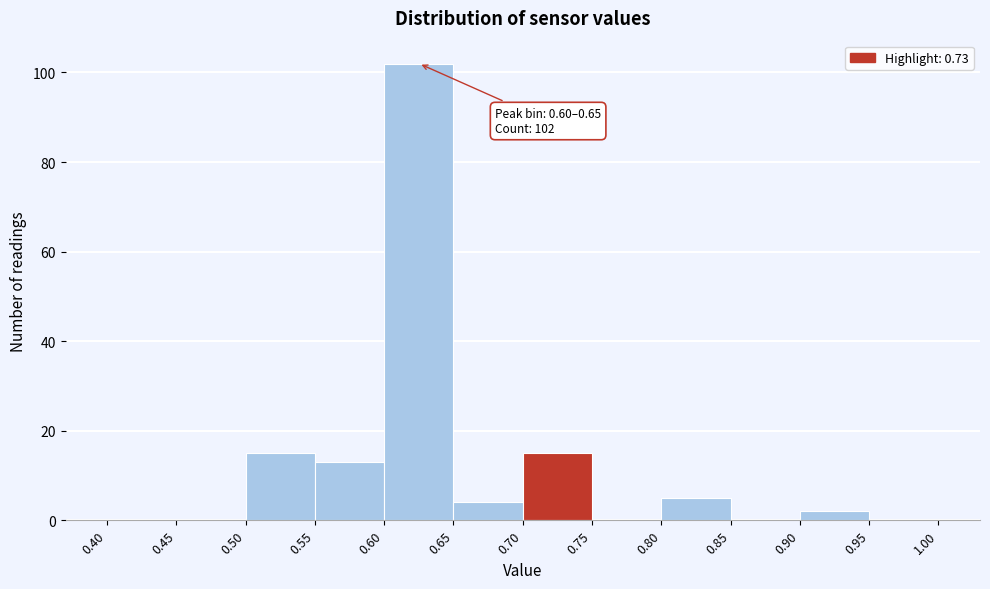

Which range on the x-axis has the tallest bar?

0.60 to 0.65